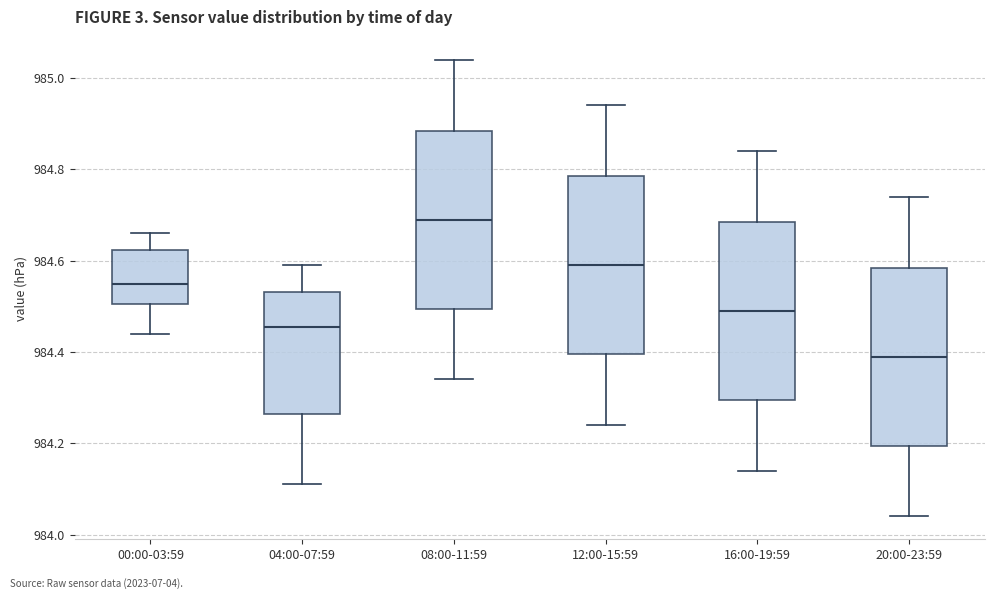

Reading left to right, read every box against the y-axis: the position of its median line, the range the box covers, and the ends of its whiskers. The values are not printed on the chart, so give them approximately, as read against the axis.

00:00-03:59: median 984.56, box 984.50 to 984.62, whiskers 984.44 to 984.66
04:00-07:59: median 984.46, box 984.26 to 984.54, whiskers 984.12 to 984.60
08:00-11:59: median 984.70, box 984.50 to 984.88, whiskers 984.34 to 985.04
12:00-15:59: median 984.60, box 984.40 to 984.78, whiskers 984.24 to 984.94
16:00-19:59: median 984.50, box 984.30 to 984.68, whiskers 984.14 to 984.84
20:00-23:59: median 984.40, box 984.20 to 984.58, whiskers 984.04 to 984.74